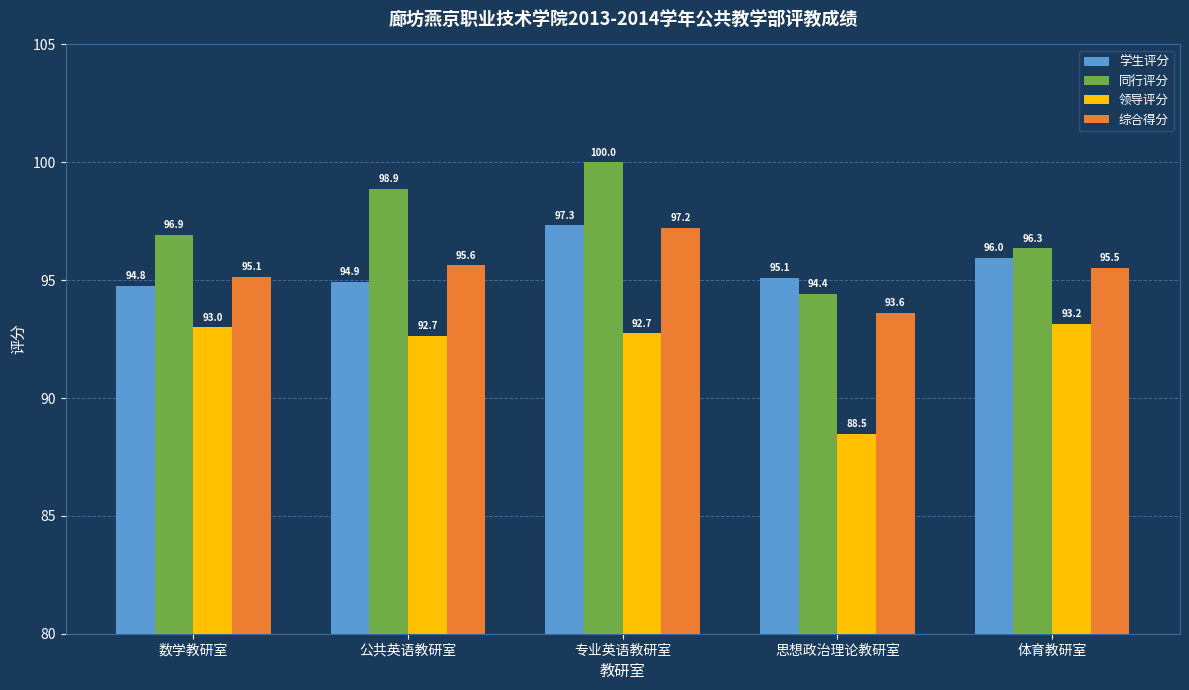

What is the difference between the maximum and minimum values in the 综合得分 series?

3.6